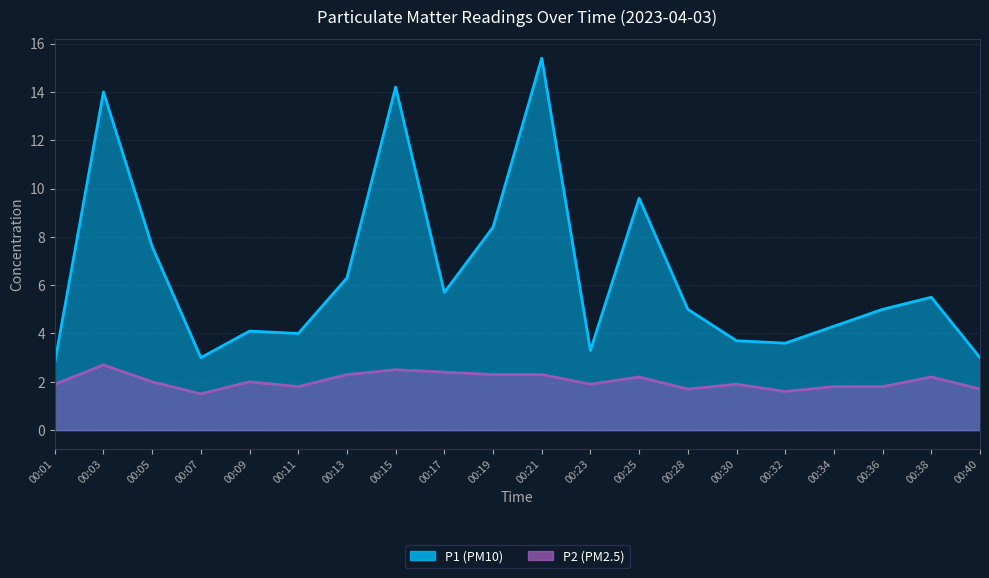

At which category does P1 reach its first local peak?

00:03